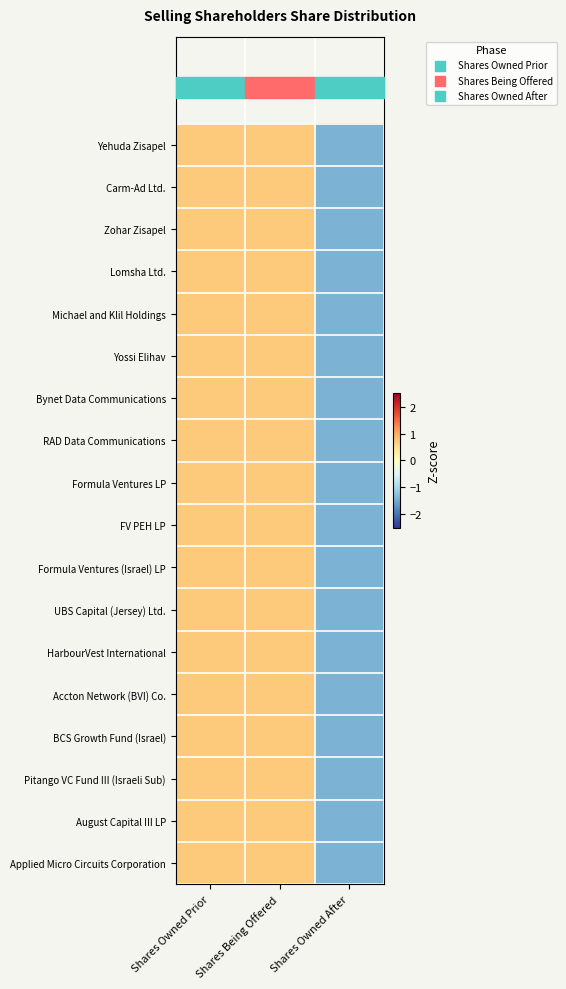

How many series are shown in this chart?

18